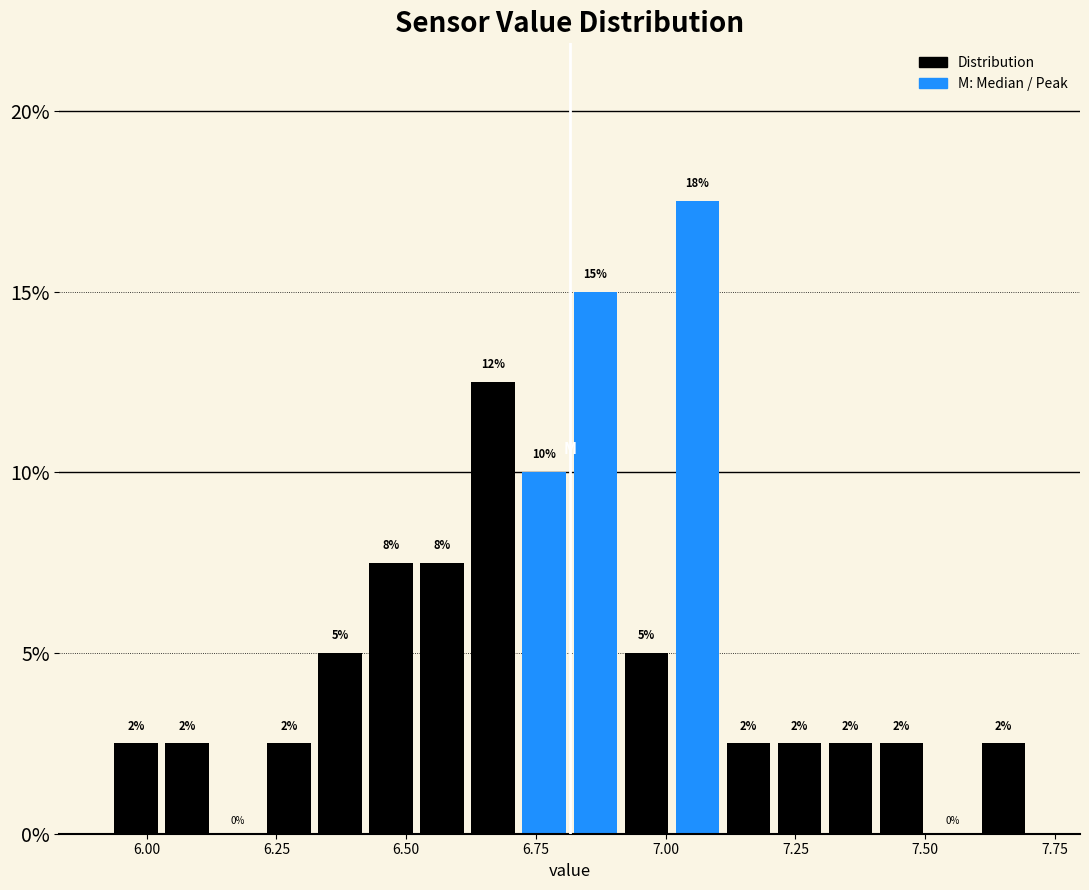

Read against the x-axis, roughly where is the centre of the tallest bar?

7.05